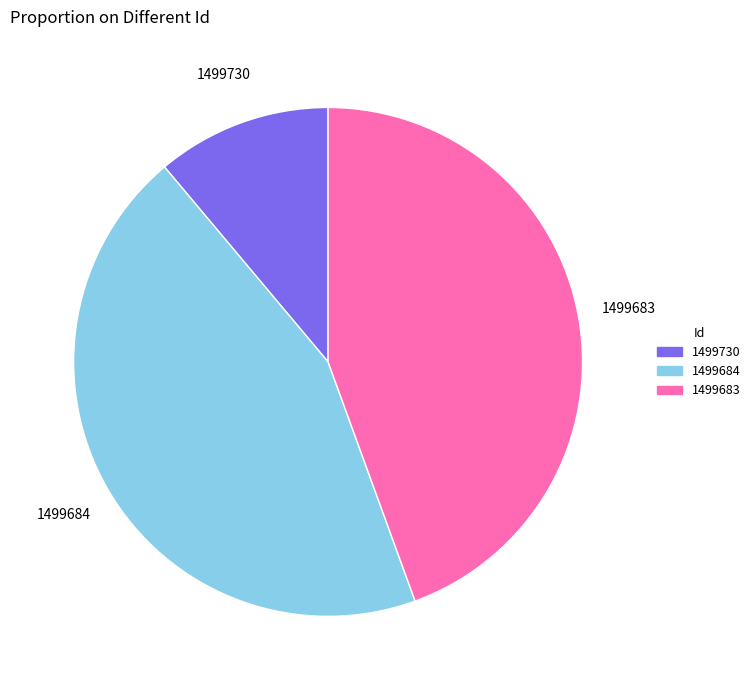

What is the ratio of the value at 1499683 to the value at 1499684?

1.0